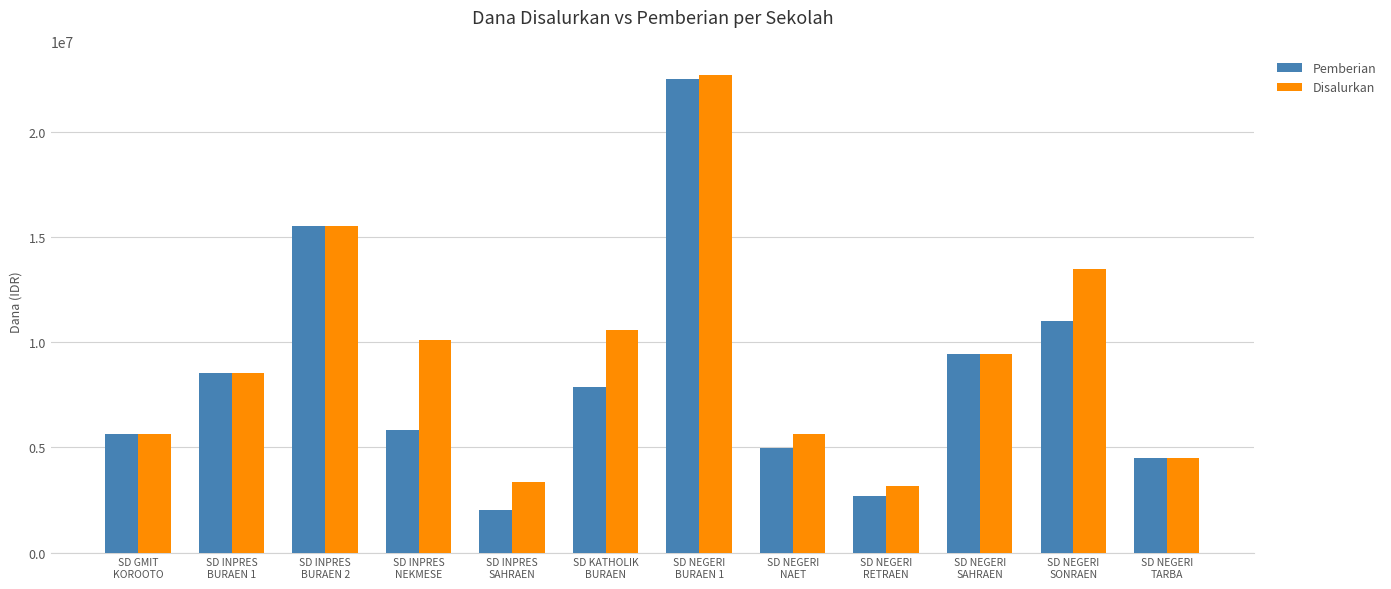

Which series has the widest spread of values?

Pemberian